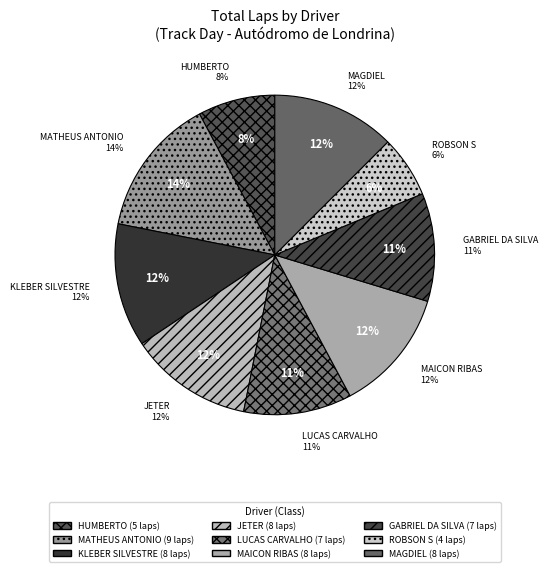

How many slices are in this pie chart?

9